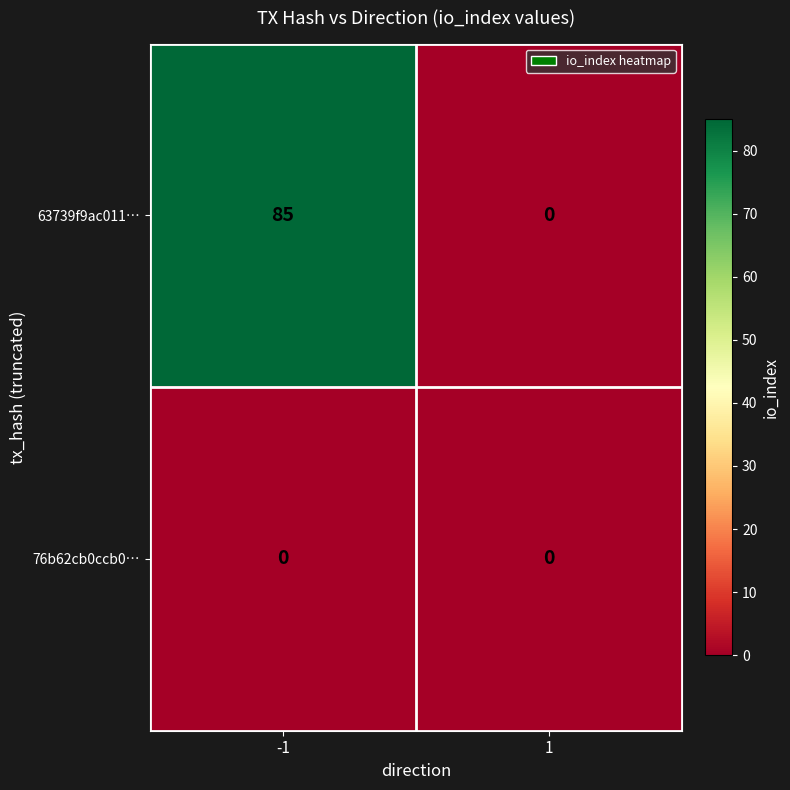

At how many categories does at least one series exceed 82?

1